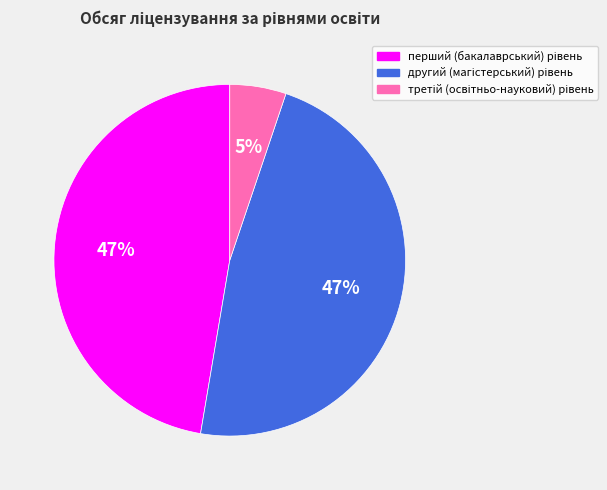

How many slices are in this pie chart?

3